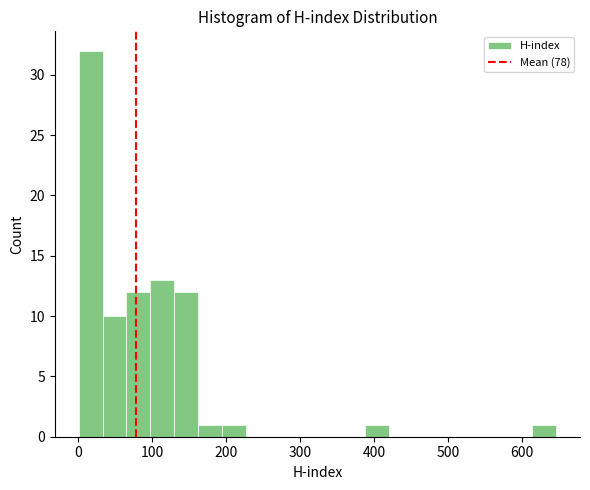

Around what value on the x-axis is the tallest bar? Give the approximate position of its centre, as read against the axis.

20